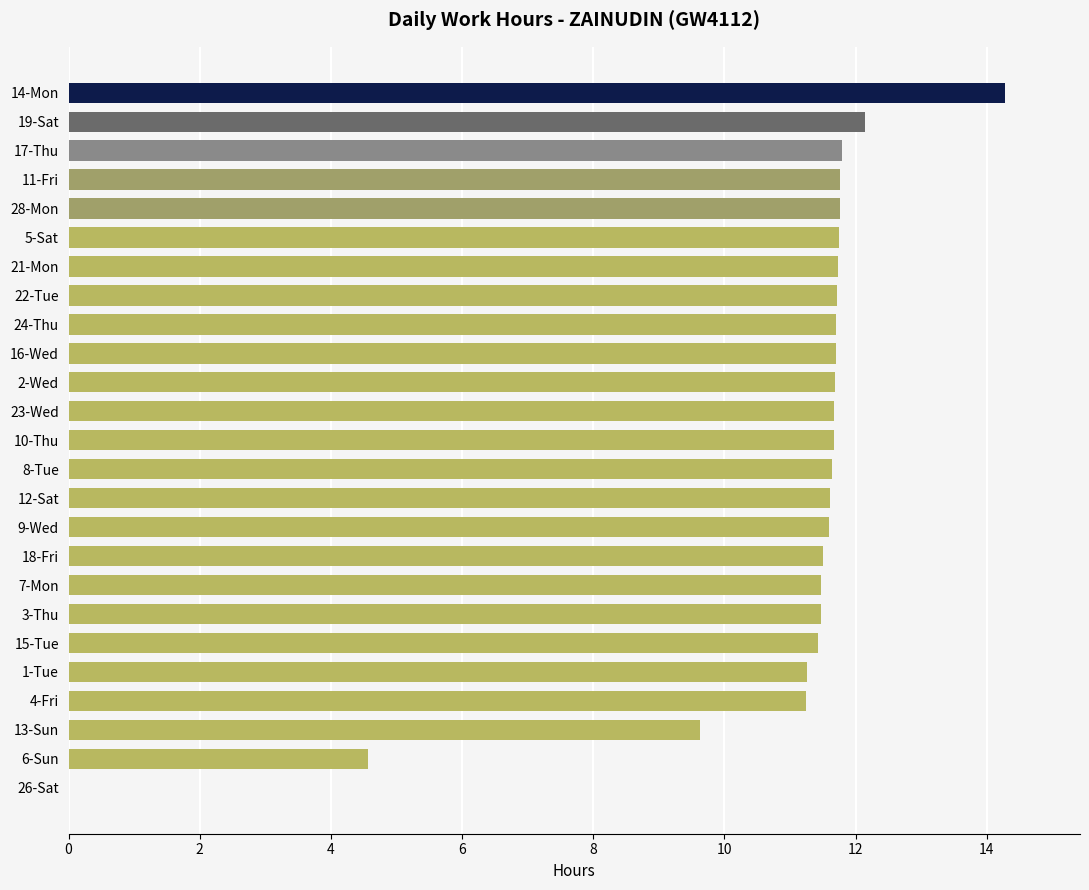

How many positive values are there?

24